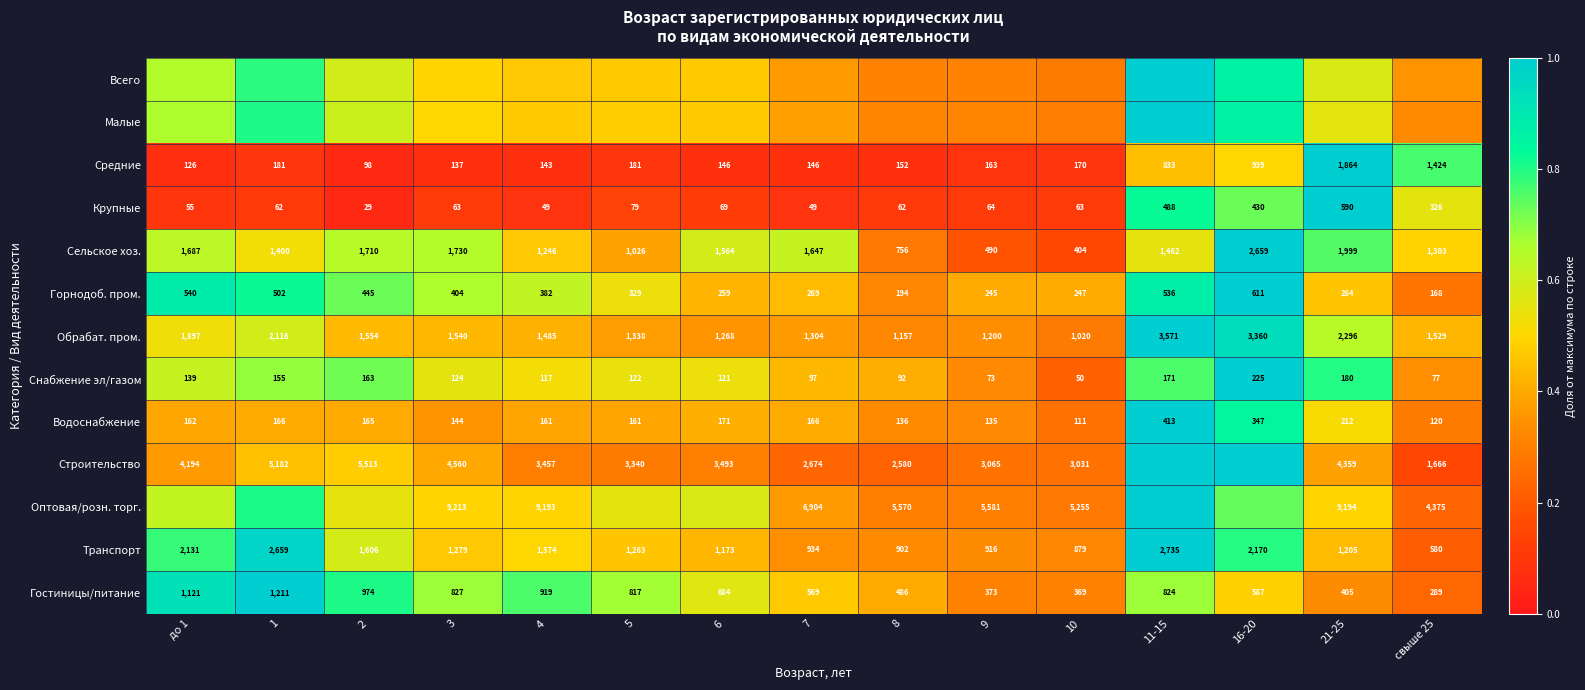

Is the value of Обрабат. пром. at 5 greater than the value of Водоснабжение at 8?

Yes